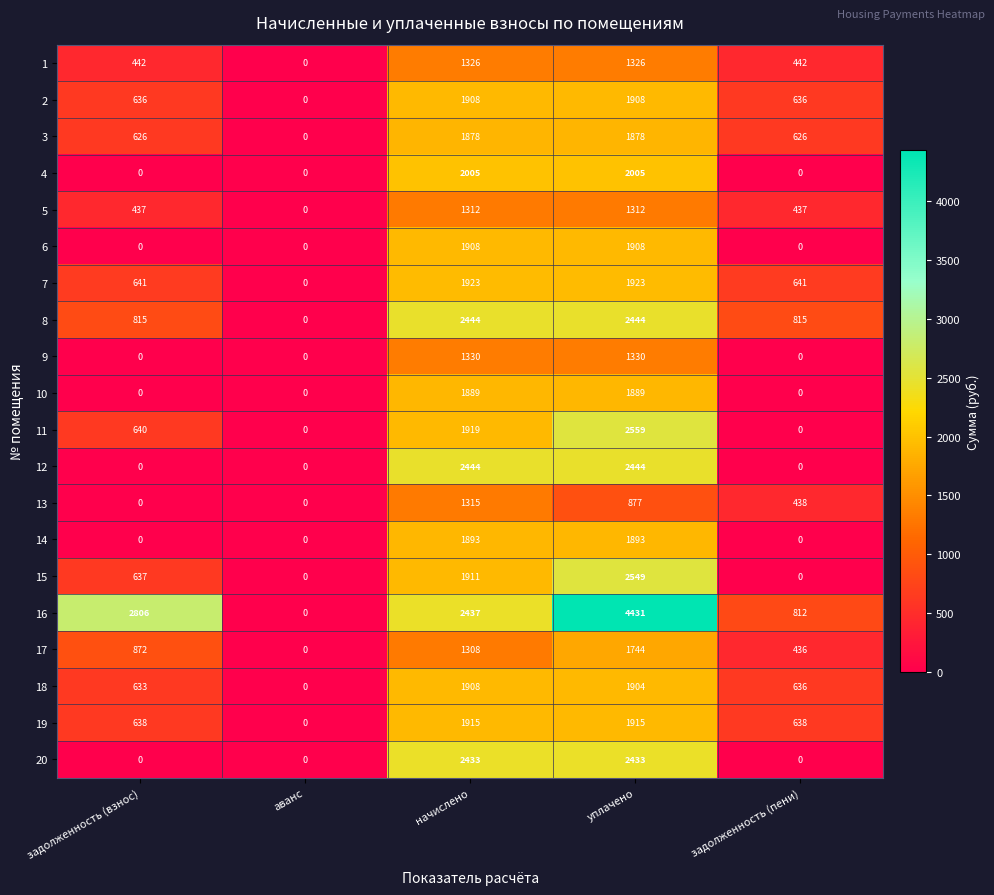

At which label does 7 reach its minimum?

аванс